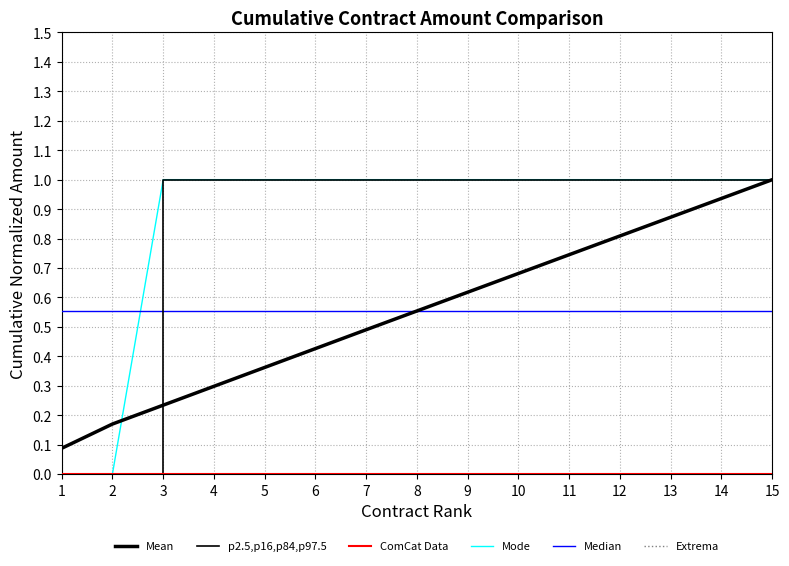

True or false: Mean has more than 1 interior local peaks.

False